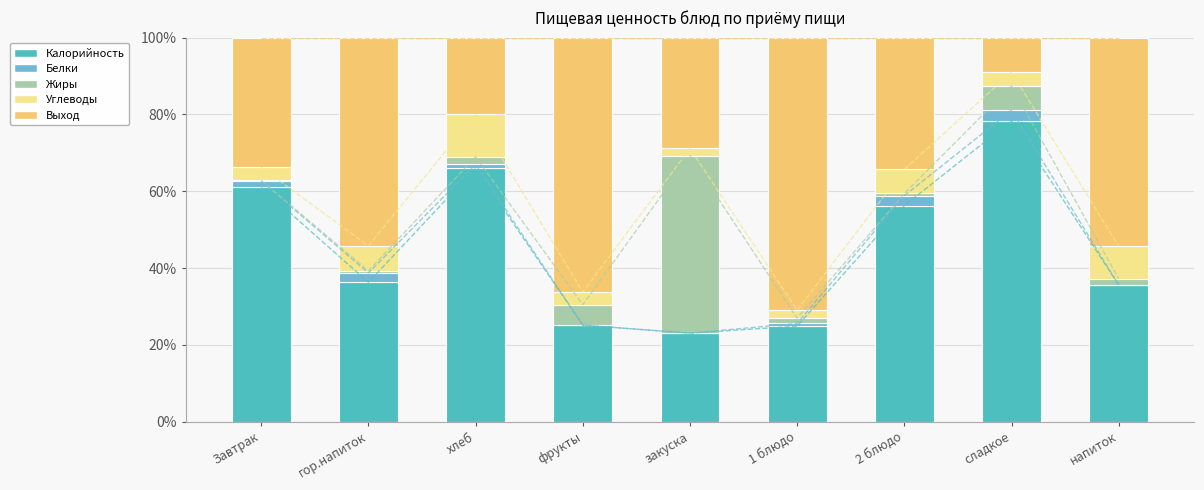

What is the difference between the maximum and minimum values in the Углеводы series?

9.1